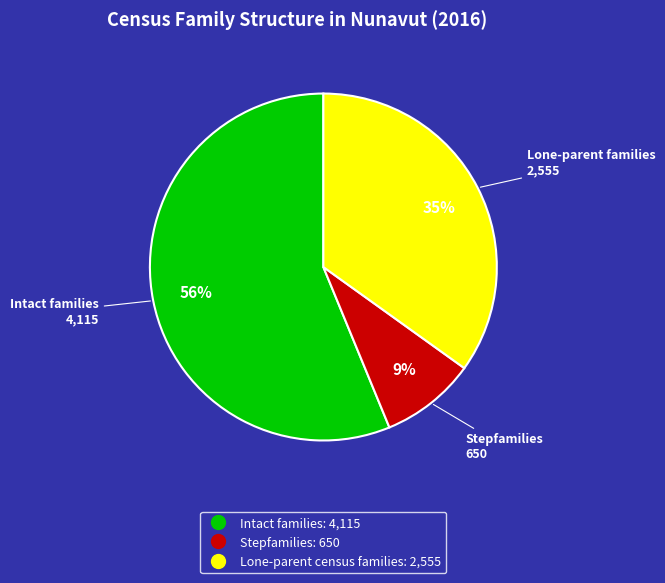

Between Stepfamilies and Lone-parent census families, which is larger?

Lone-parent census families